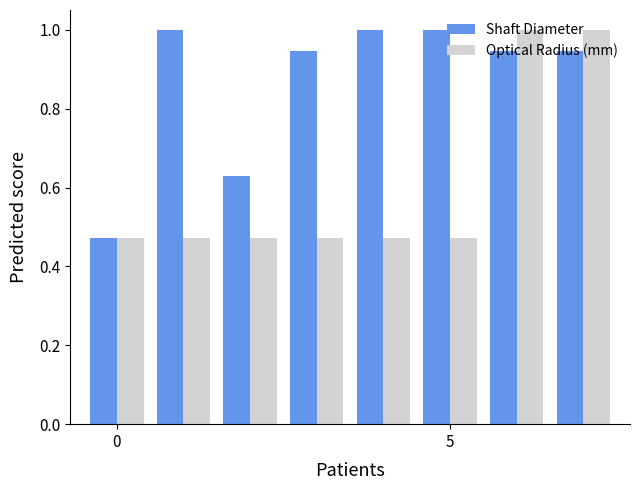

List the series in order of their overall mean, lowest first.

Optical Radius (mm), Shaft Diameter